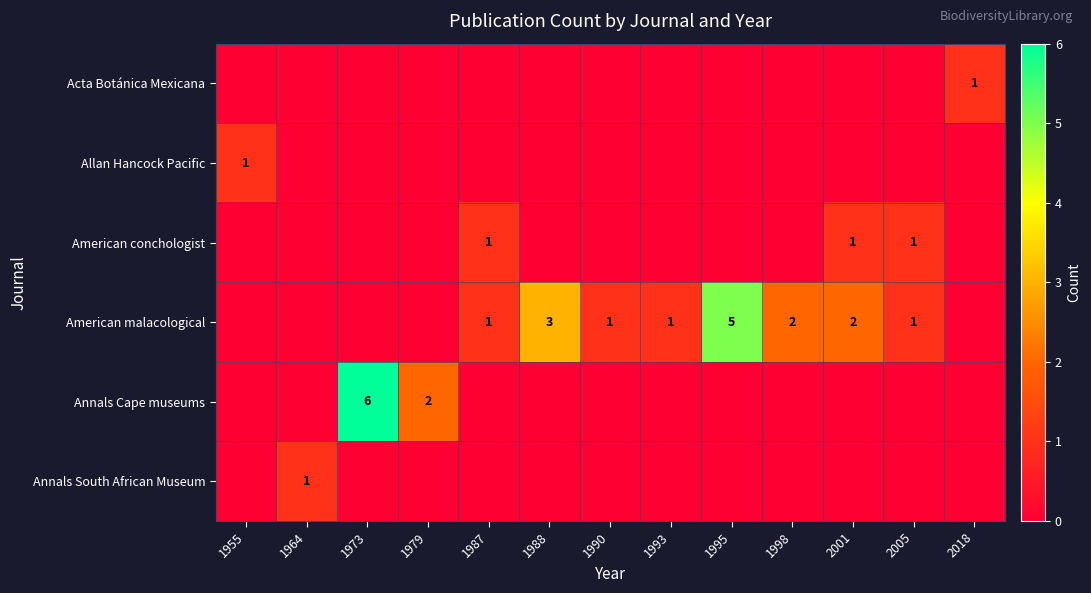

What is the greatest value displayed?

6